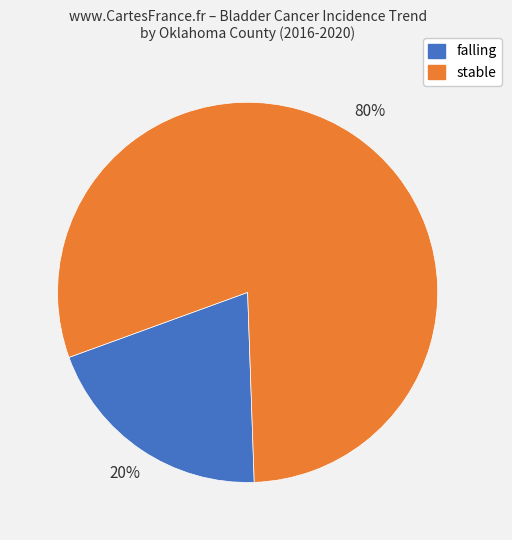

To the nearest percent, what portion does stable represent?

80%